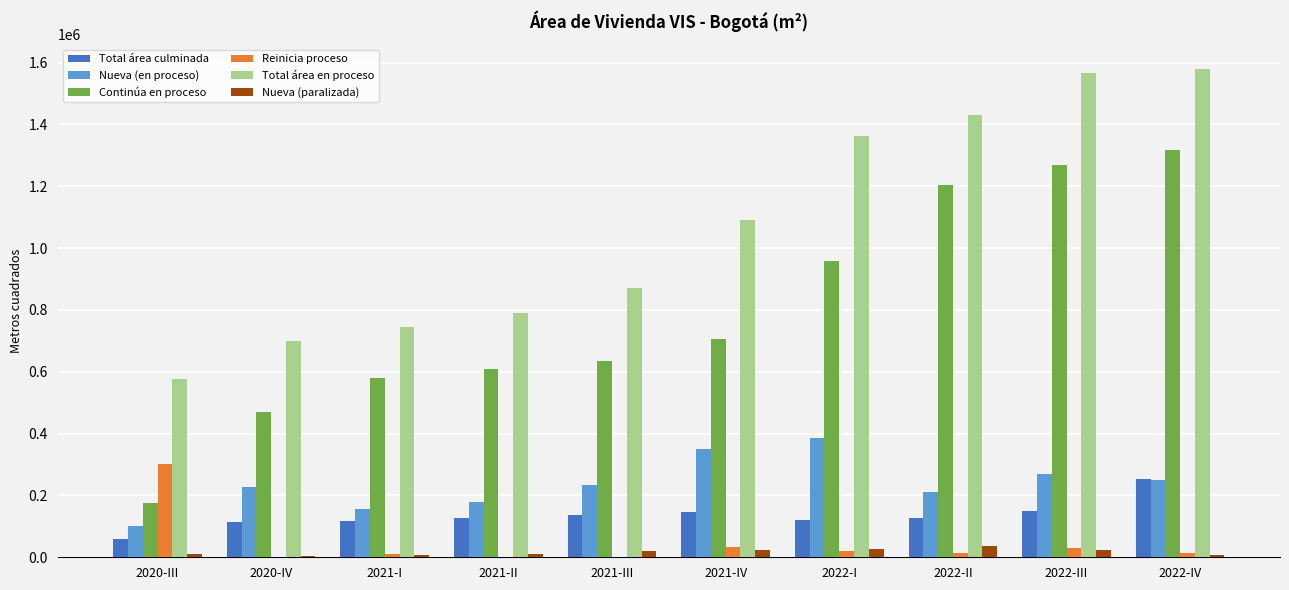

What is the sum of all Nueva (paralizada) values?

169340.9